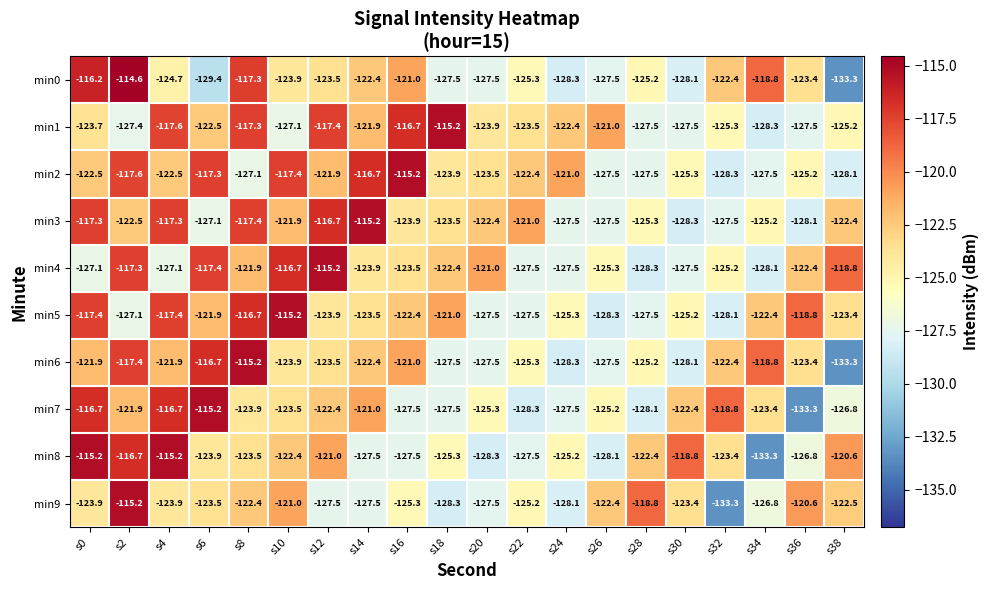

What is the total value across all series at s6?

-1214.9